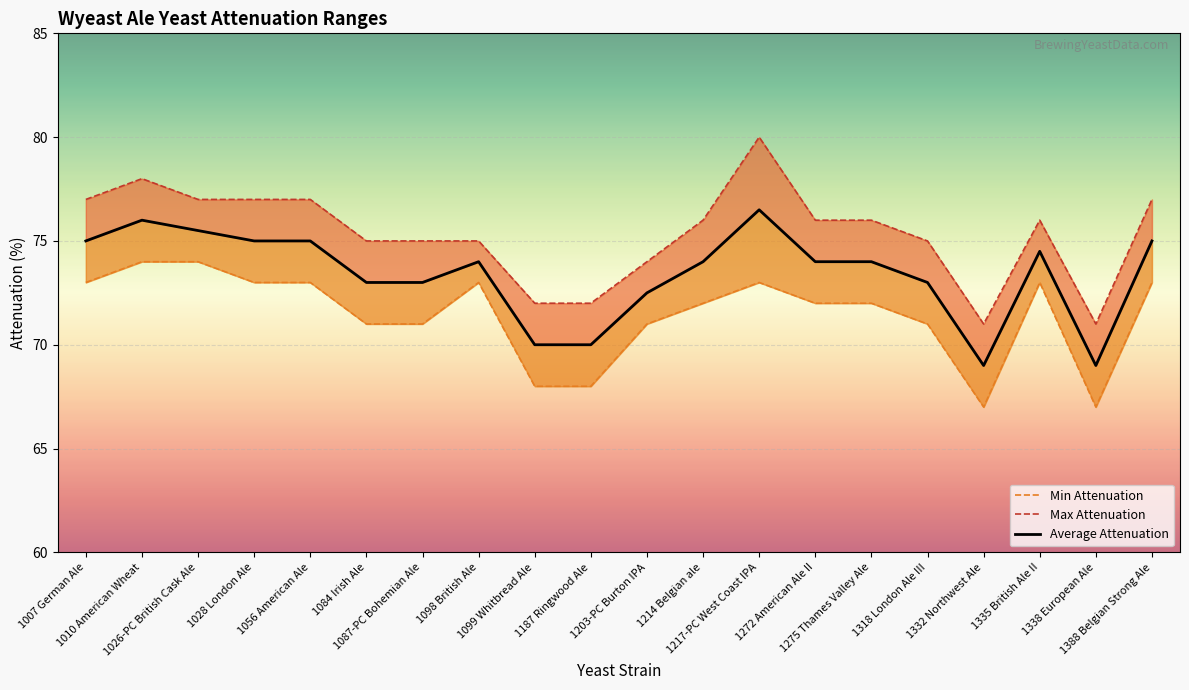

How many interior local peaks does the Max Attenuation series have?

3